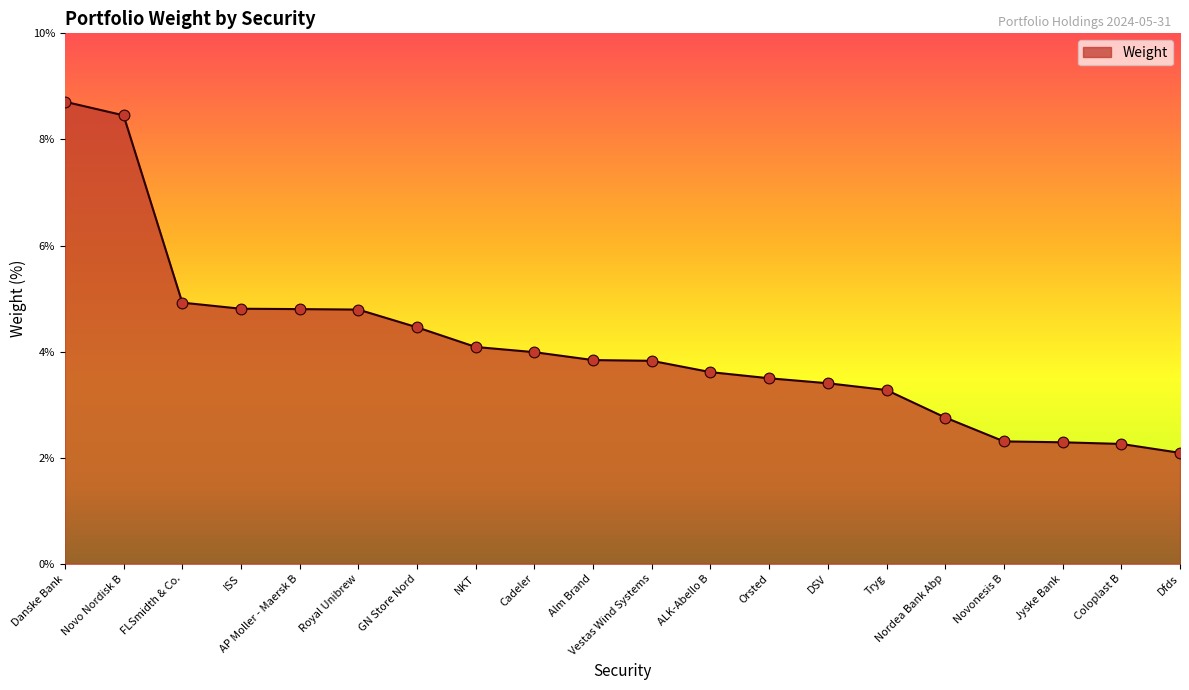

Approximately how many times larger is the value at Danske Bank compared to ISS?

1.8